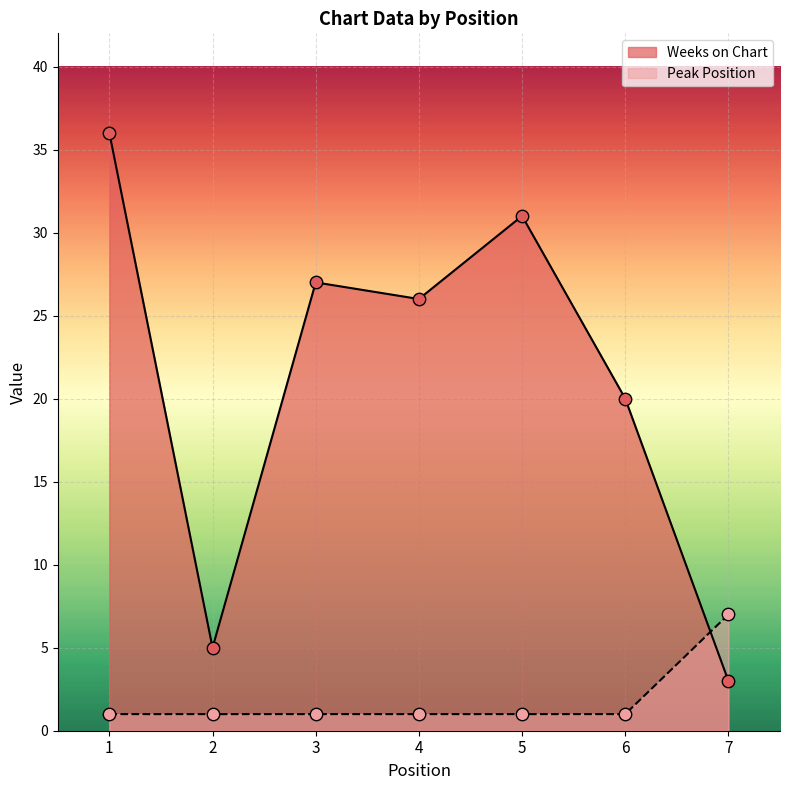

What are all the series names shown in the legend?

Weeks on Chart, Peak Position